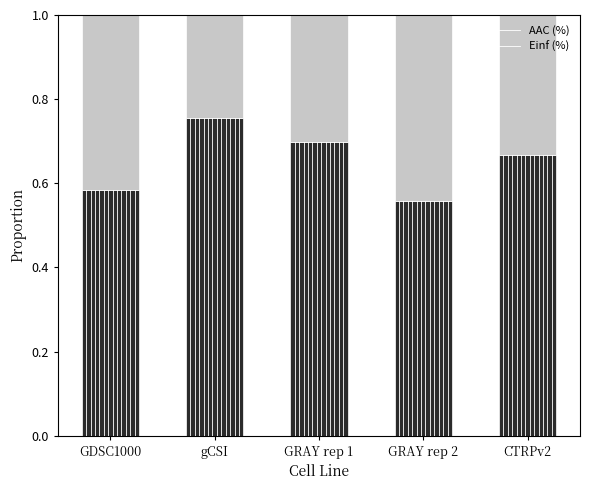

True or false: AAC (%) has a value of 1.2 at GRAY rep 1.

False